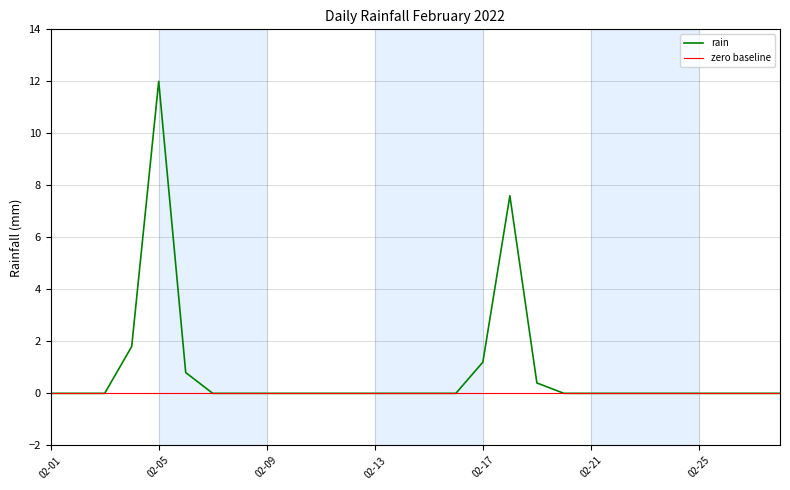

Is it true that rain equals -8.3 at 02-13?

False